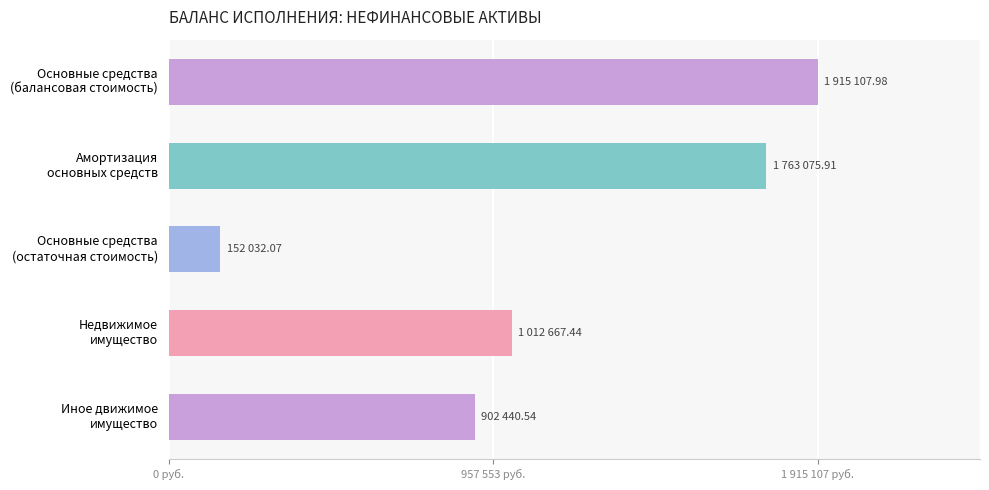

Are the bars horizontal?

Yes